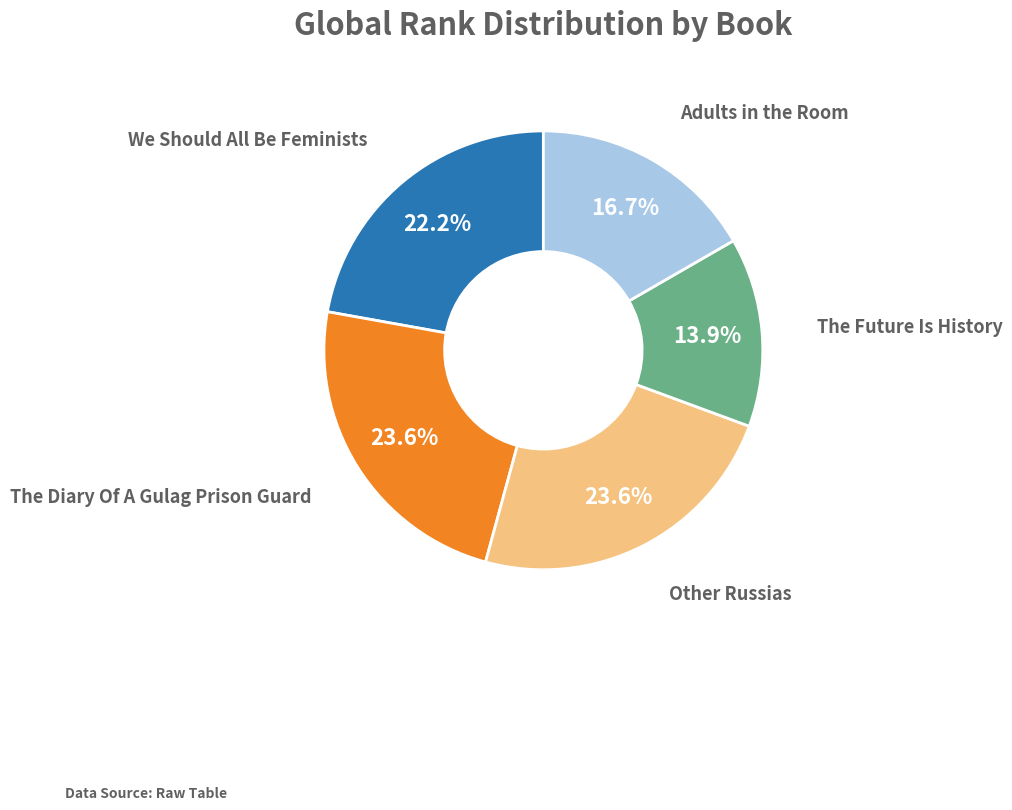

Is there any slice that represents more than half of the pie?

No